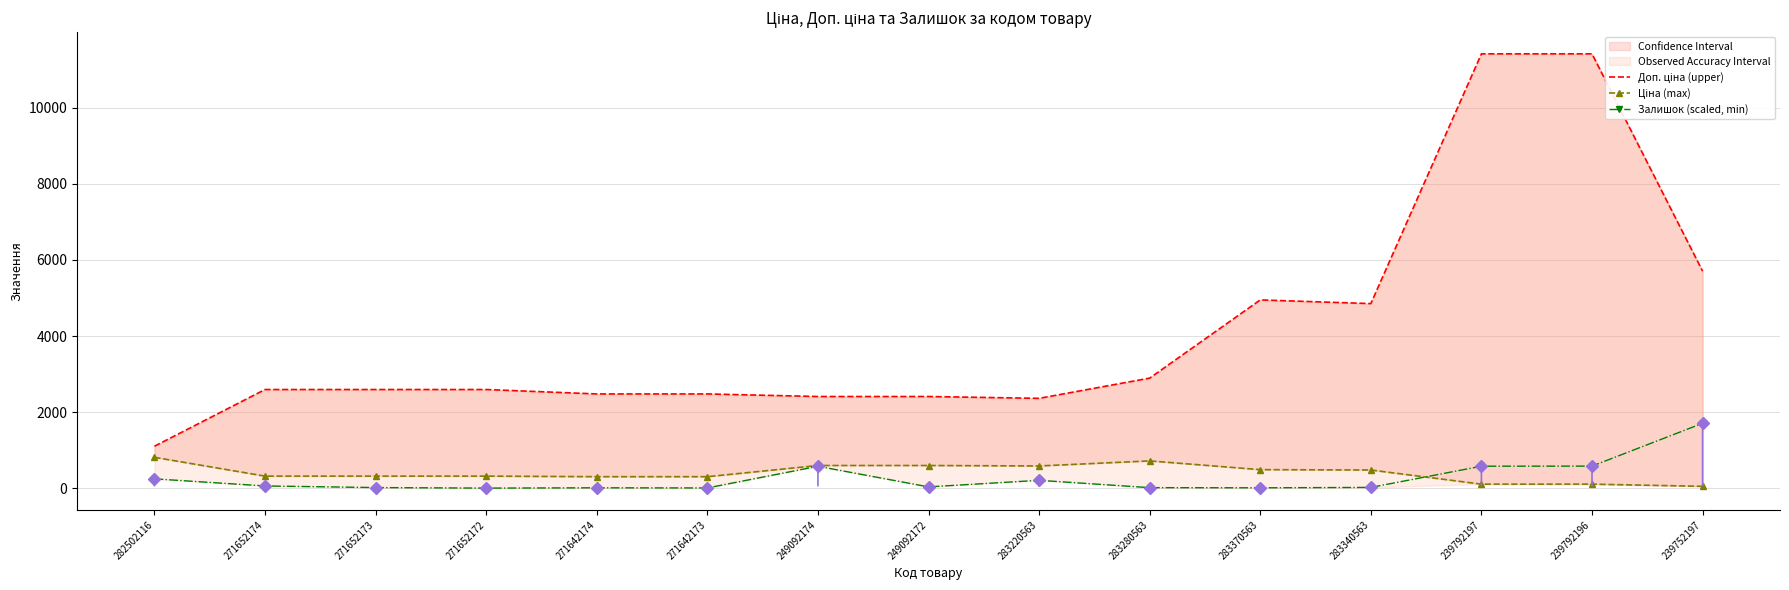

At how many categories does at least one series exceed 523?

15